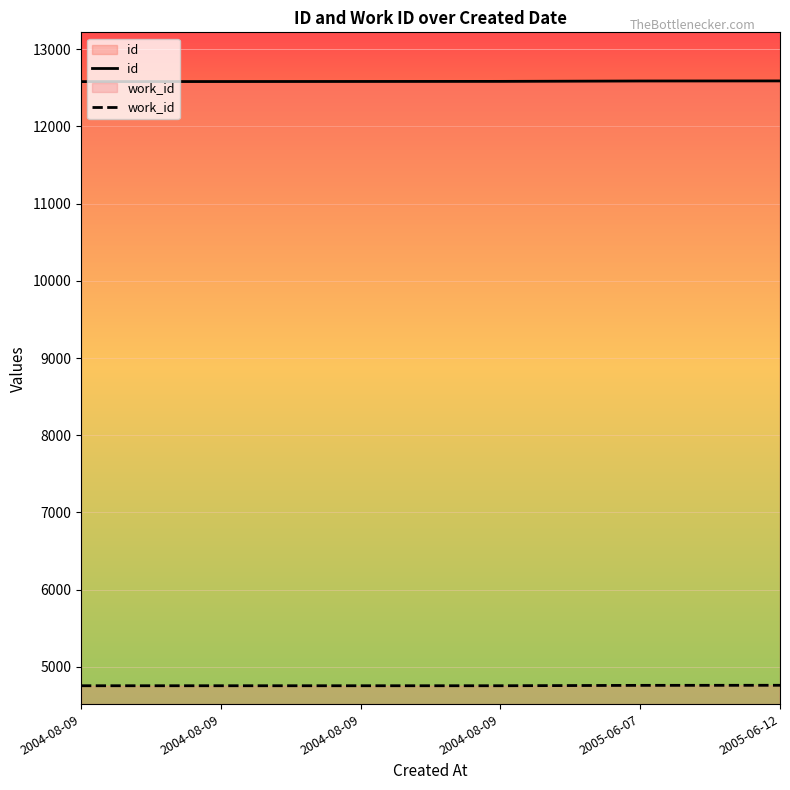

Reading left to right, what are all the values shown in this chart?

id: 12581	12582	12583	12584	12589	12590
work_id: 4754	4754	4754	4754	4759	4760